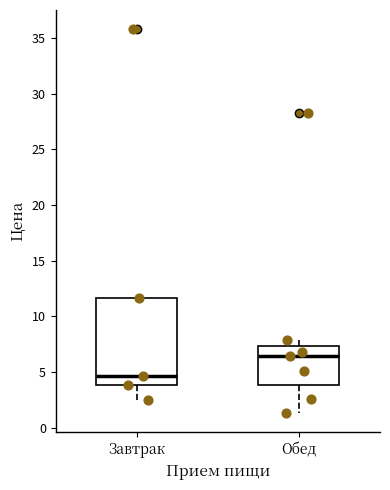

Reading left to right, read every box against the y-axis: the position of its median line, the range the box covers, and the ends of its whiskers. The values are not printed on the chart, so give them approximately, as read against the axis.

Завтрак: median 4.5, box 4.0 to 11.5, whiskers 2.5 to 11.5
Обед: median 6.5, box 4.0 to 7.5, whiskers 1.5 to 8.0